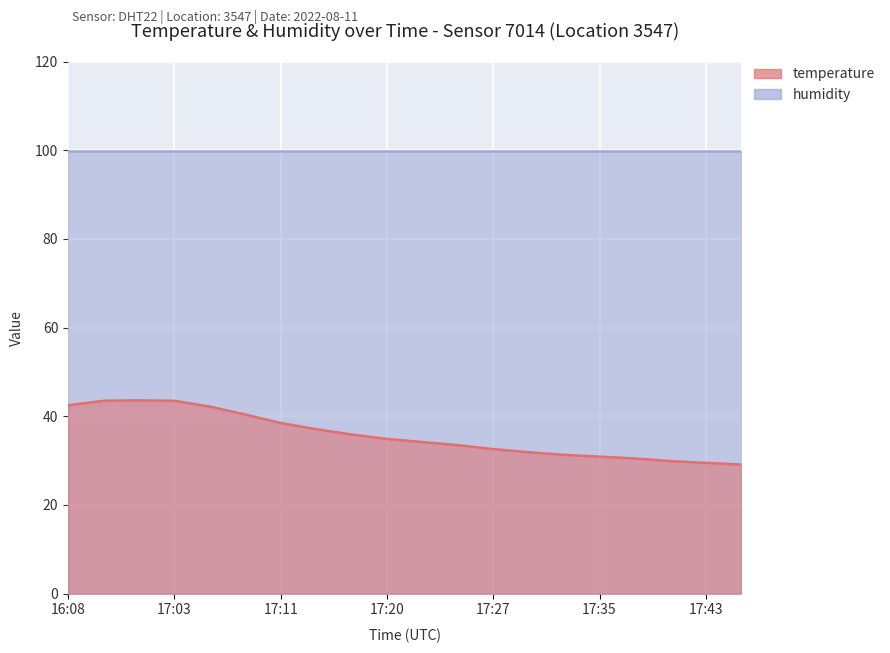

What is the ratio of the value at 16:58 to the value at 17:46?

1.5